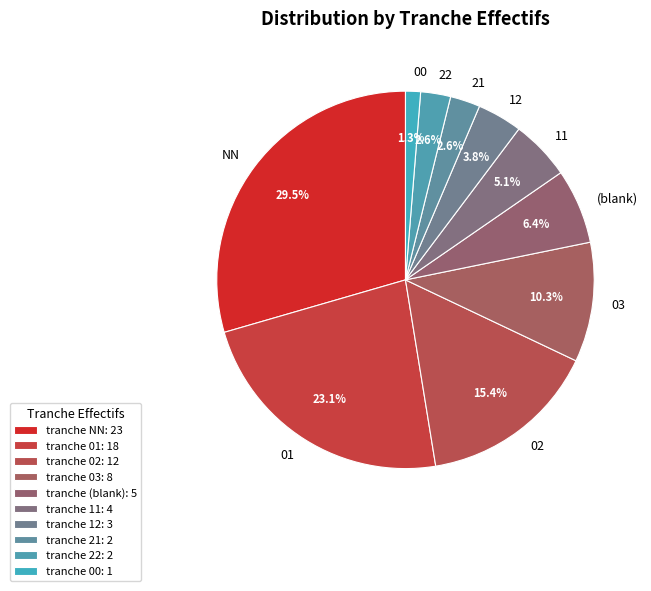

To the nearest percent, what is the difference between the 11 and 02 slice percentages?

10%